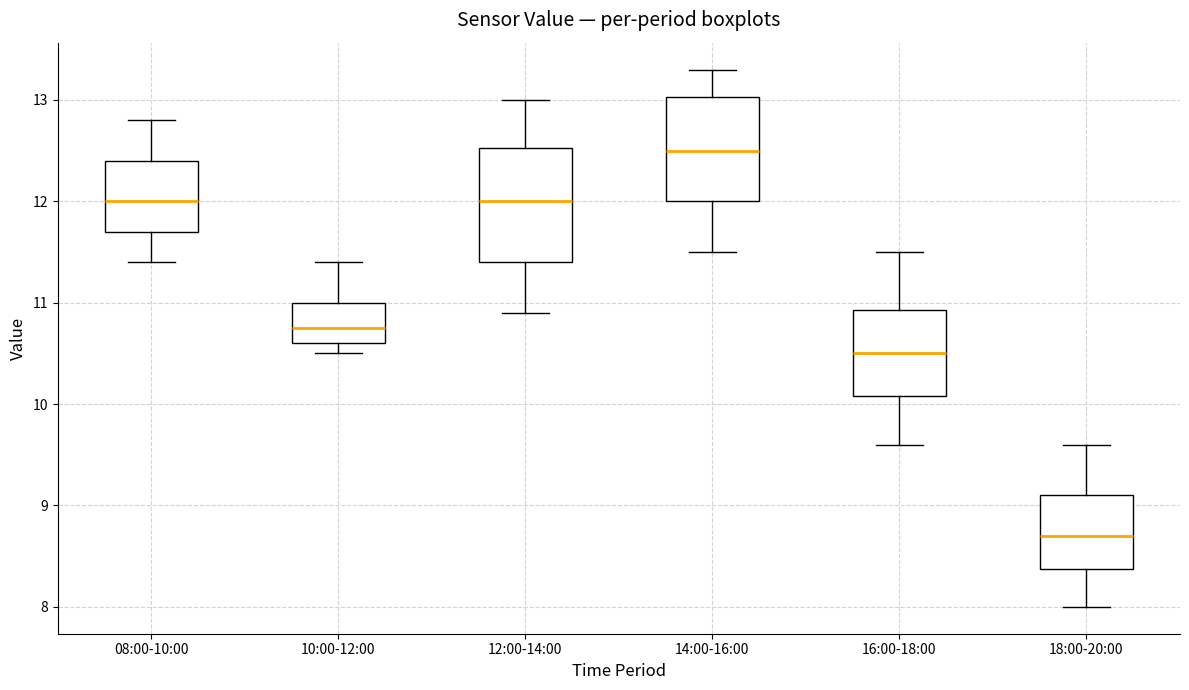

Reading left to right, transcribe this box plot: for each box, give where its median line is, the range the box spans, and where its two whiskers end, as read against the y-axis. The values are not printed on the chart, so give them approximately, as read against the axis.

08:00-10:00: median 12.0, box 11.7 to 12.4, whiskers 11.4 to 12.8
10:00-12:00: median 10.8, box 10.6 to 11.0, whiskers 10.5 to 11.4
12:00-14:00: median 12.0, box 11.4 to 12.5, whiskers 10.9 to 13.0
14:00-16:00: median 12.5, box 12.0 to 13.0, whiskers 11.5 to 13.3
16:00-18:00: median 10.5, box 10.1 to 10.9, whiskers 9.6 to 11.5
18:00-20:00: median 8.7, box 8.4 to 9.1, whiskers 8.0 to 9.6